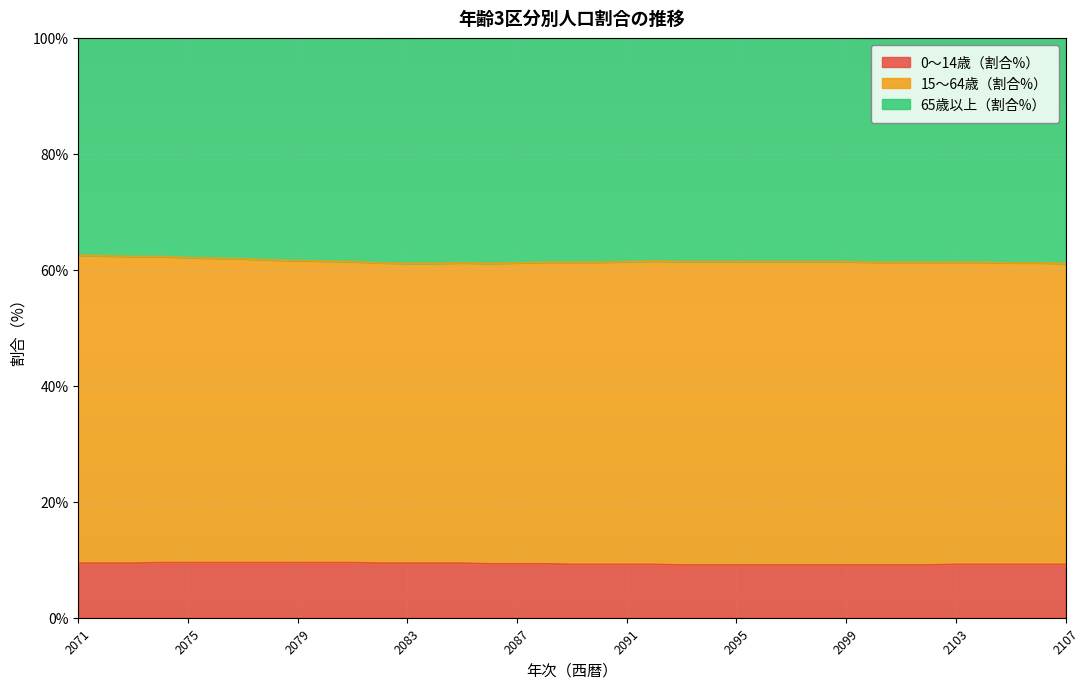

Where is 0～14歳（割合%） nearest to the value 9?

2093